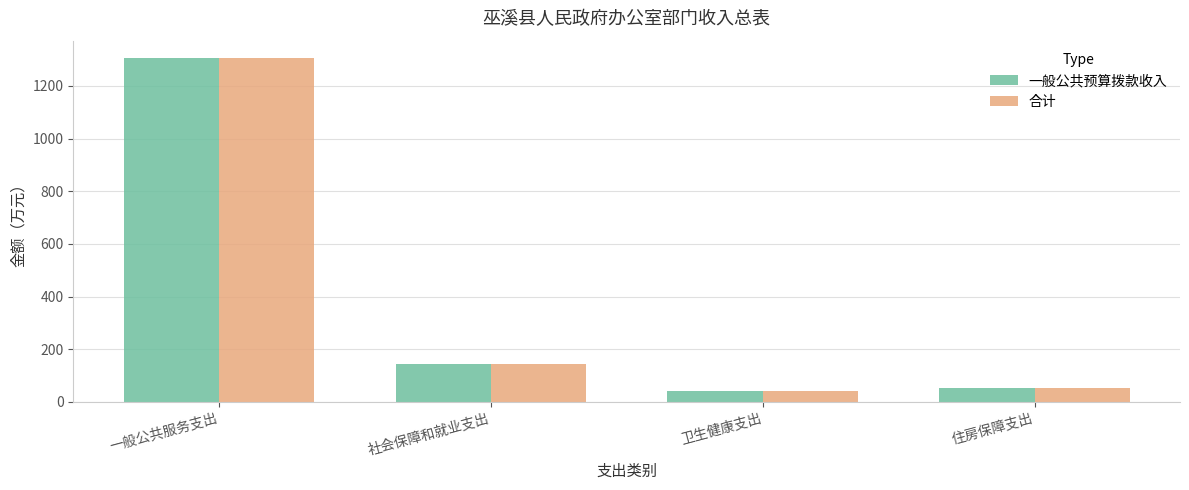

What is the difference between the maximum and minimum values in the 一般公共预算拨款收入 series?

1264.2